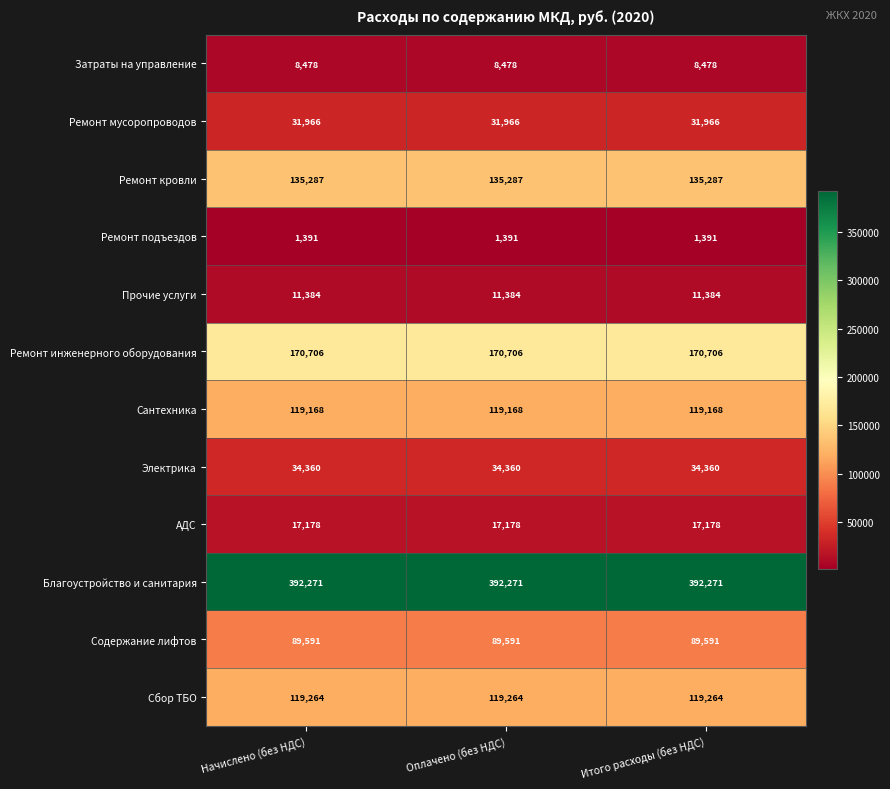

At how many categories does at least one series exceed 157387?

3